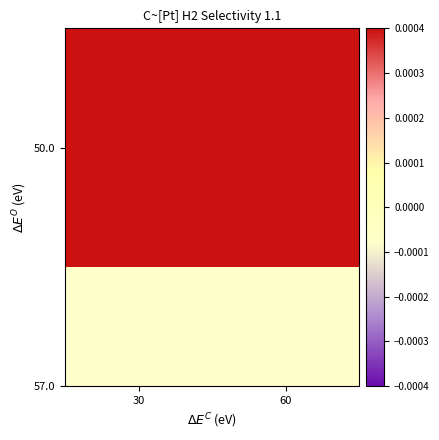

Is it true that the value at 60 is 0.5?

False